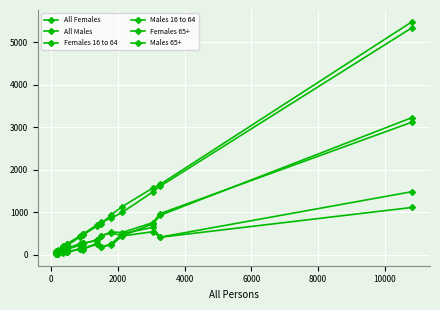

Count the number of data series in this chart.

6